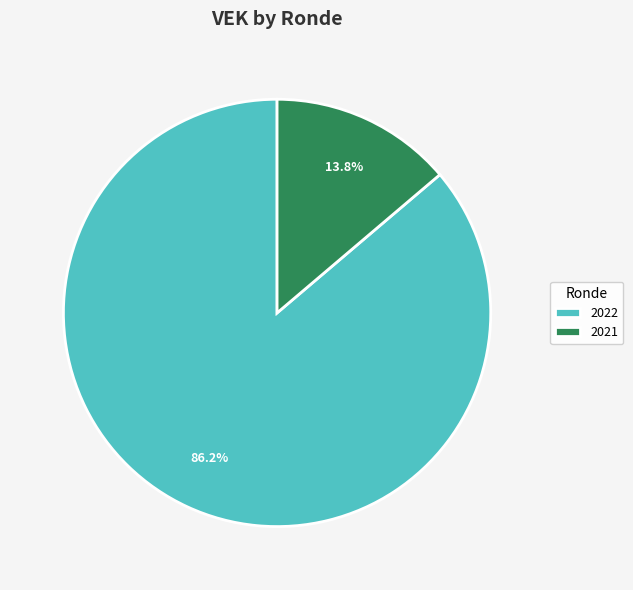

Which slice is the smallest?

2021